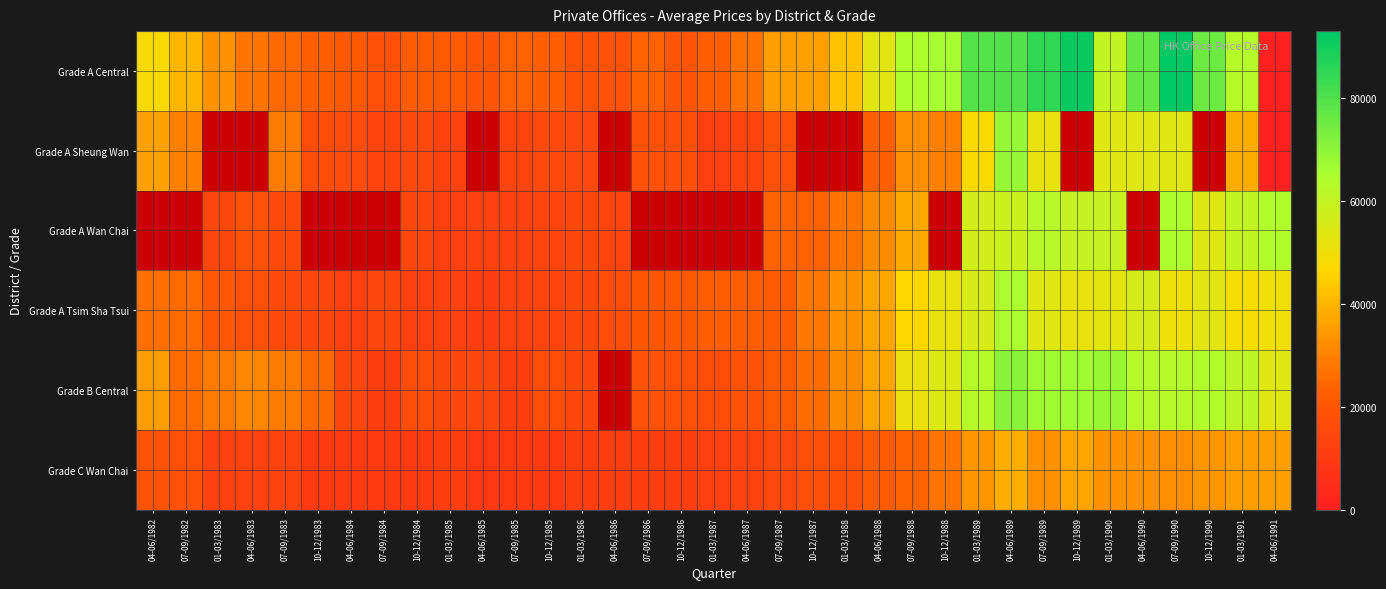

Is it true that Grade A Central equals 48682.3 at 01-03/1983?

False